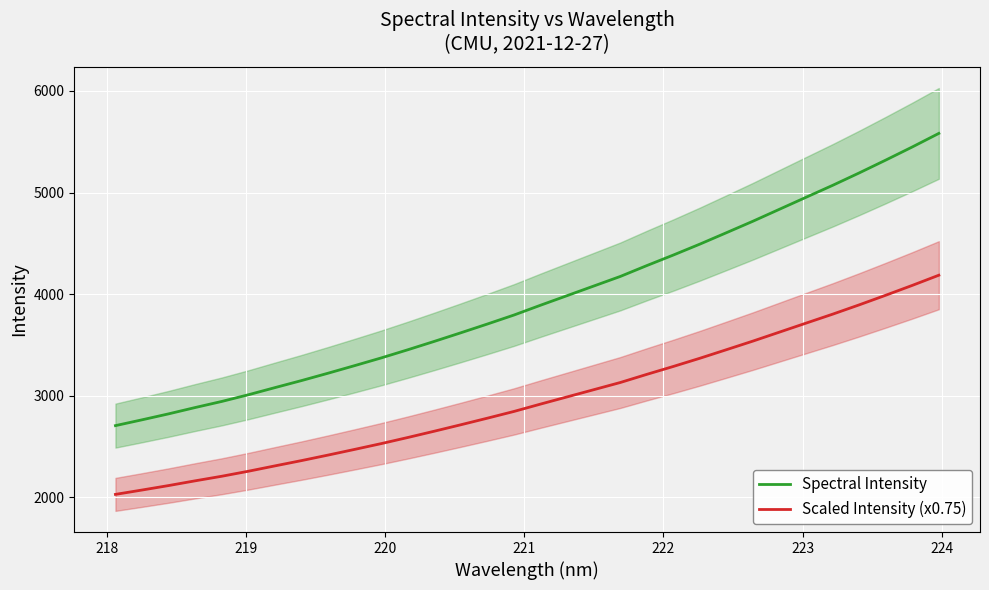

What is the lowest value of the Scaled Intensity (x0.75) series?

2029.8